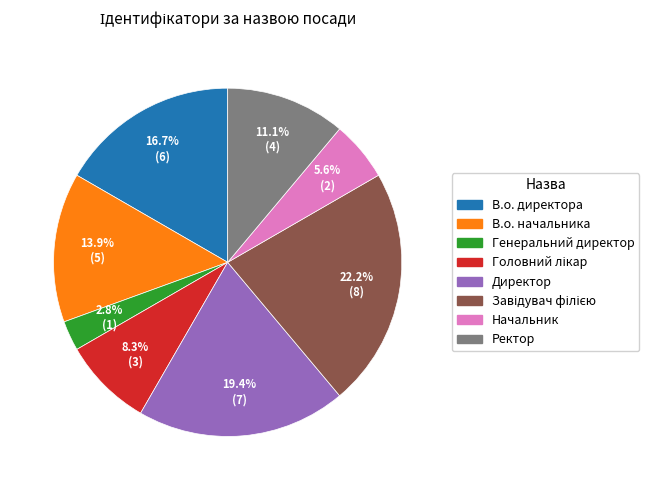

Is there any slice that represents more than half of the pie?

No